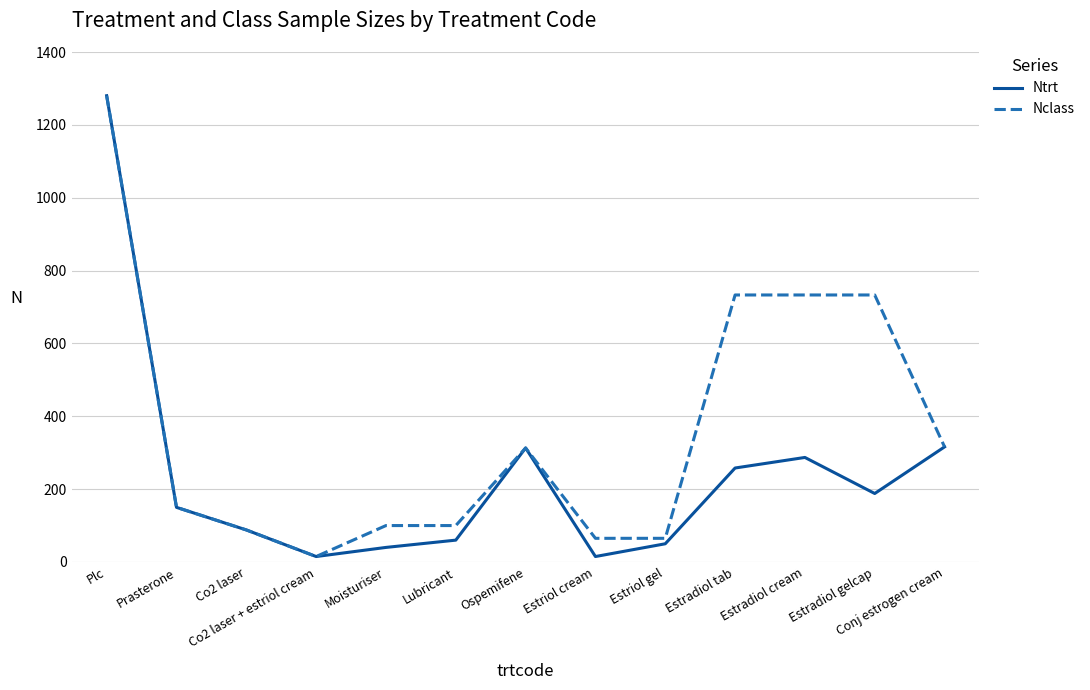

Which series has the largest total across all categories?

Nclass